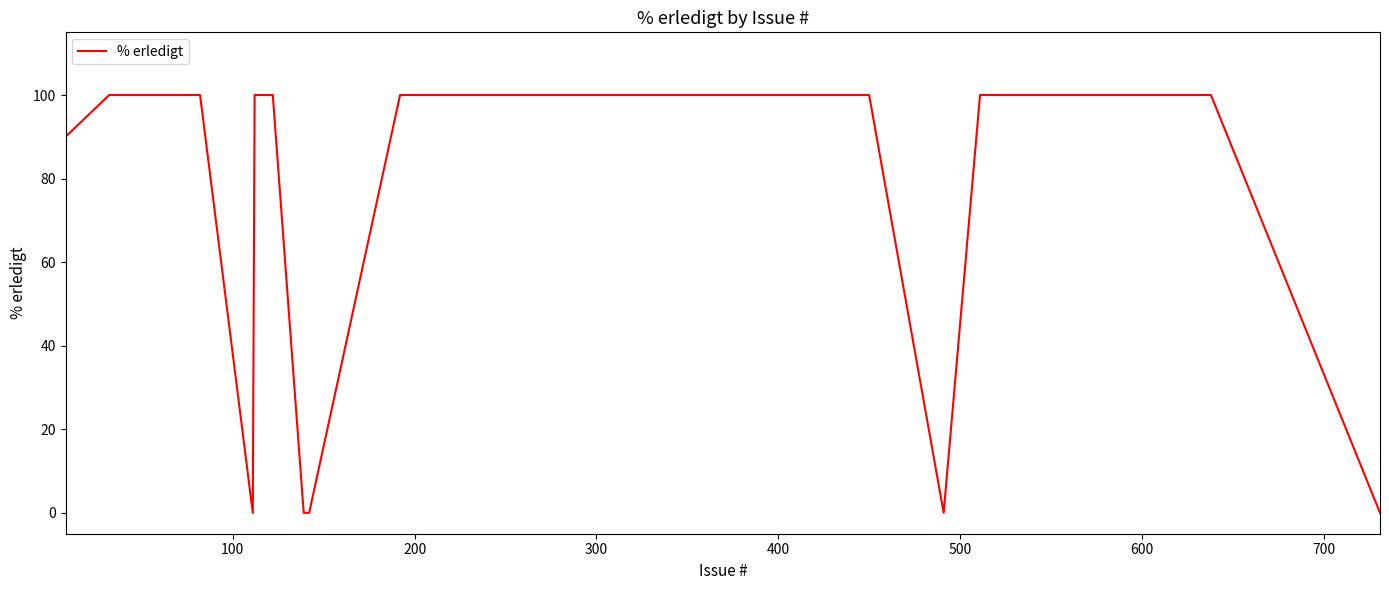

What is the maximum value shown in the chart?

100